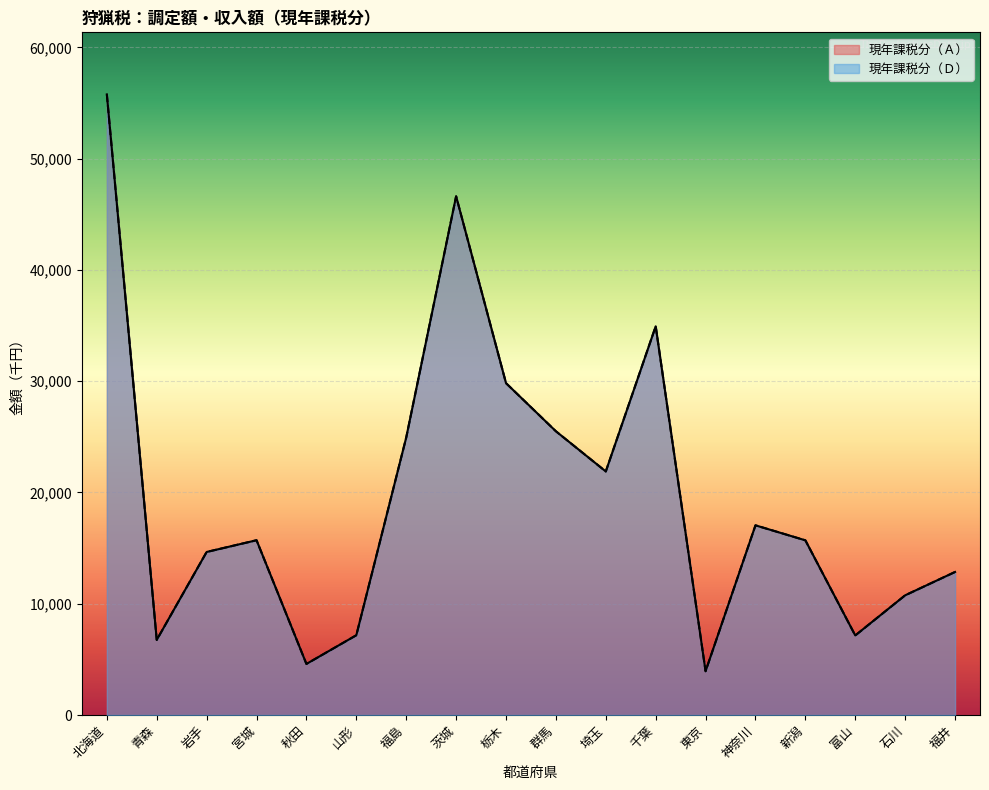

Reading left to right, extract all data points from this chart.

現年課税分（Ｄ）: 北海道=55782	青森=6749	岩手=14654	宮城=15709	秋田=4590	山形=7170	福島=24939	茨城=46621	栃木=29829	群馬=25504	埼玉=21892	千葉=34938	東京=3936	神奈川=17049	新潟=15701	富山=7151	石川=10759	福井=12857
現年課税分（Ａ）: 北海道=55782	青森=6749	岩手=14654	宮城=15709	秋田=4590	山形=7170	福島=24939	茨城=46621	栃木=29829	群馬=25504	埼玉=21892	千葉=34938	東京=3936	神奈川=17049	新潟=15701	富山=7151	石川=10759	福井=12857